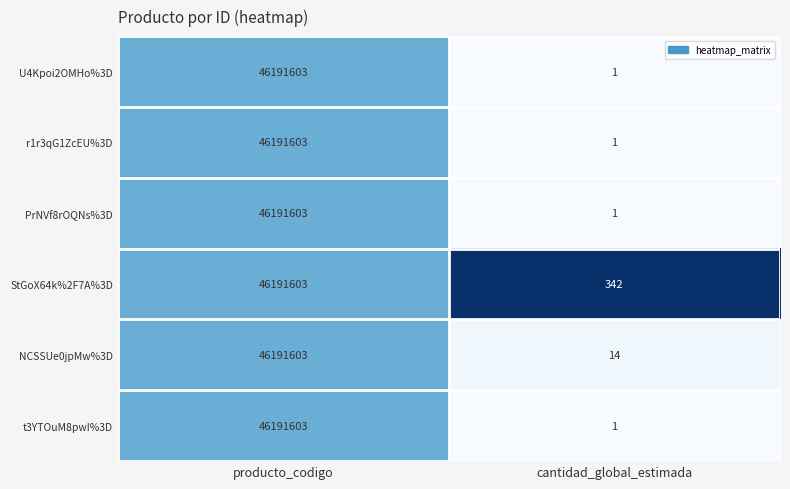

At which category is the sum across all series the highest?

producto_codigo